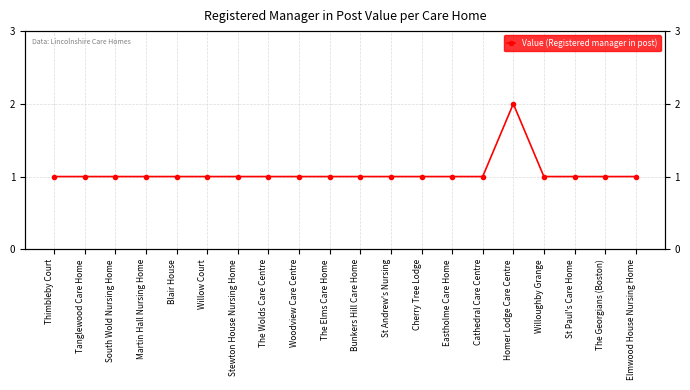

Rank the categories by value from lowest to highest.

Thimbleby Court, Tanglewood Care Home, South Wold Nursing Home, Martin Hall Nursing Home, Blair House, Willow Court, Stewton House Nursing Home, The Wolds Care Centre, Woodview Care Centre, The Elms Care Home, Bunkers Hill Care Home, St Andrew's Nursing, Cherry Tree Lodge, Eastholme Care Home, Cathedral Care Centre, Willoughby Grange, St Paul's Care Home, The Georgians (Boston), Elmwood House Nursing Home, Homer Lodge Care Centre